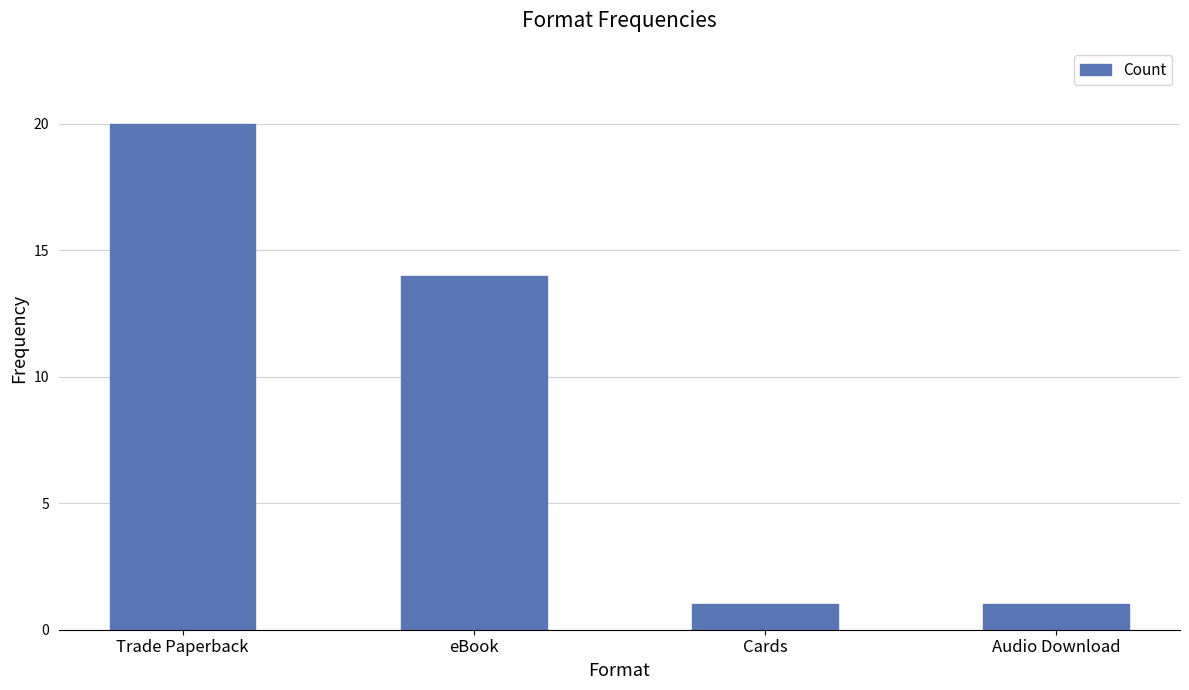

What is the average value?

9